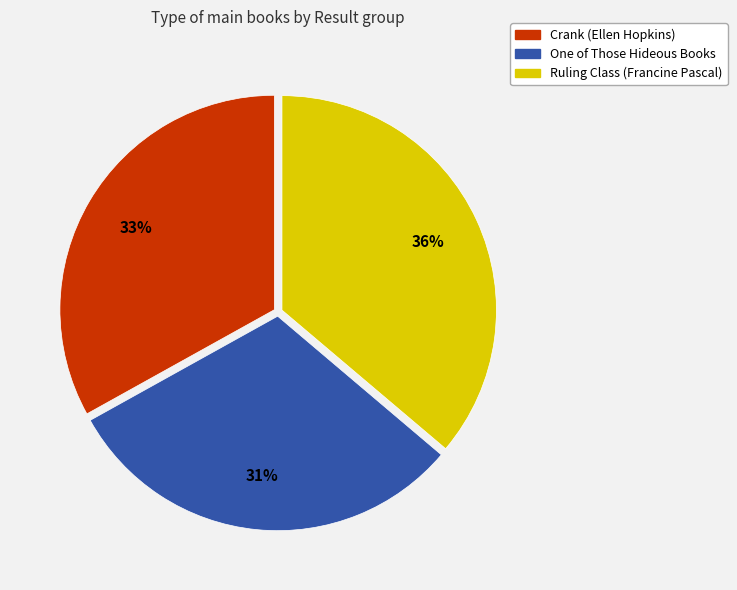

To the nearest percent, what percentage of the pie is Crank (Ellen Hopkins)?

33%